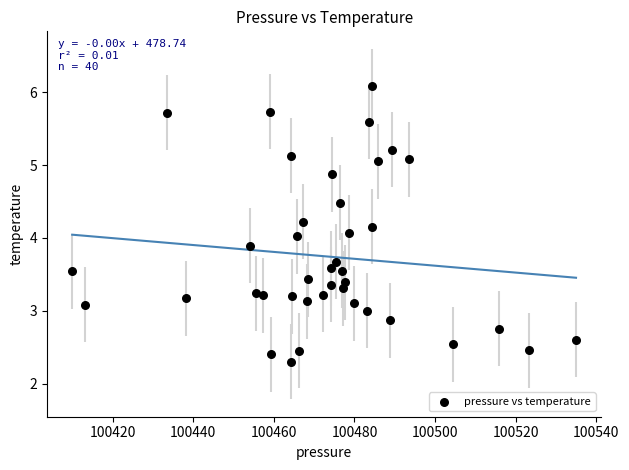

What is the range of Y values (max minus min)?

3.8